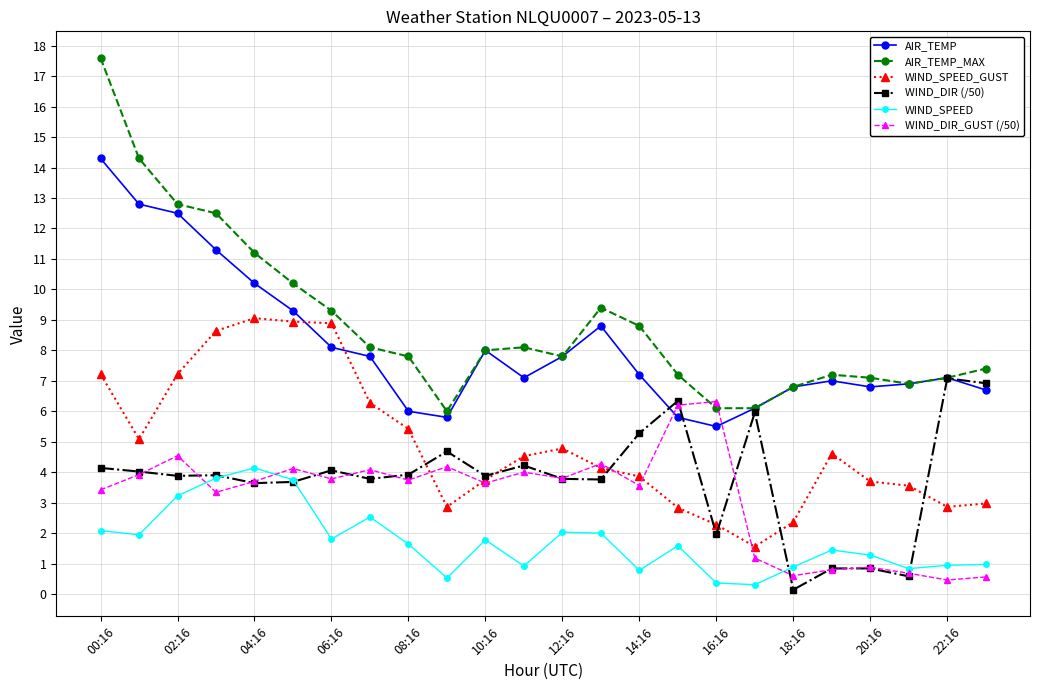

True or false: AIR_TEMP and WIND_DIR_GUST (/50) intersect in this chart.

True